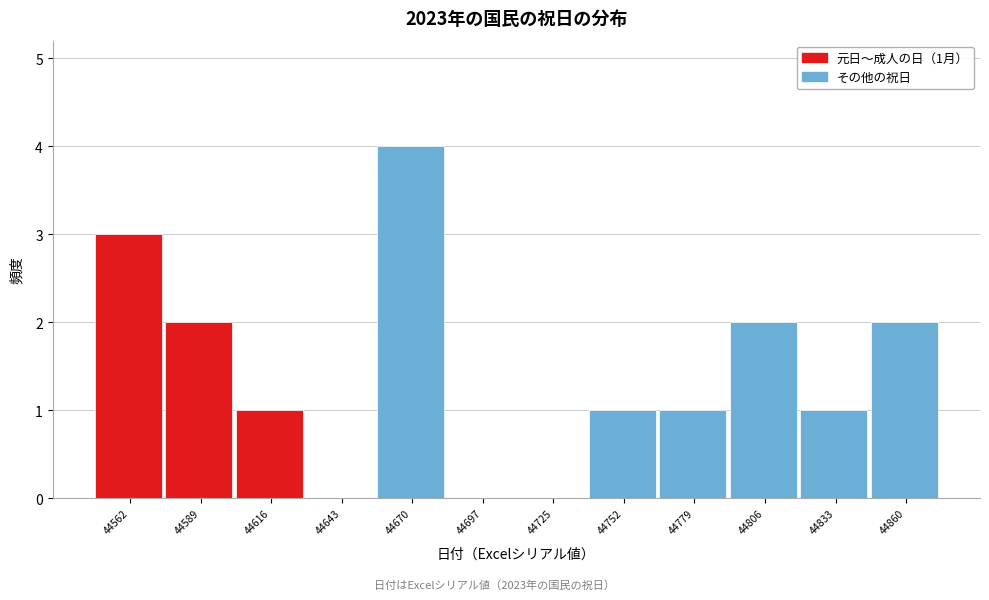

Reading left to right, what are all the values shown in this chart?

44562=3	44589=2	44616=1	44643=0	44670=4	44697=0	44725=0	44752=1	44779=1	44806=2	44833=1	44860=2